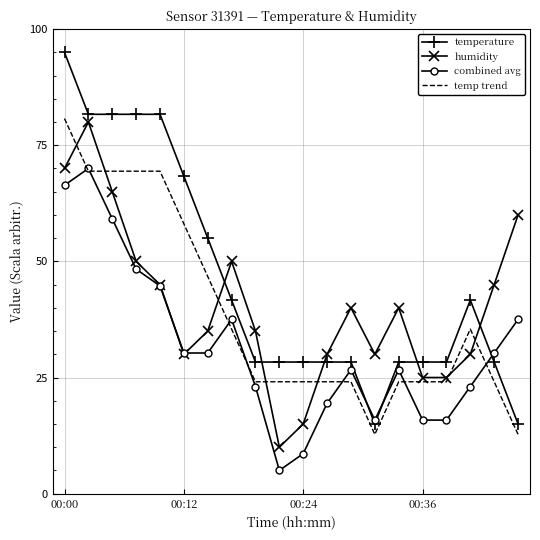

True or false: temp trend and temperature intersect in this chart.

False